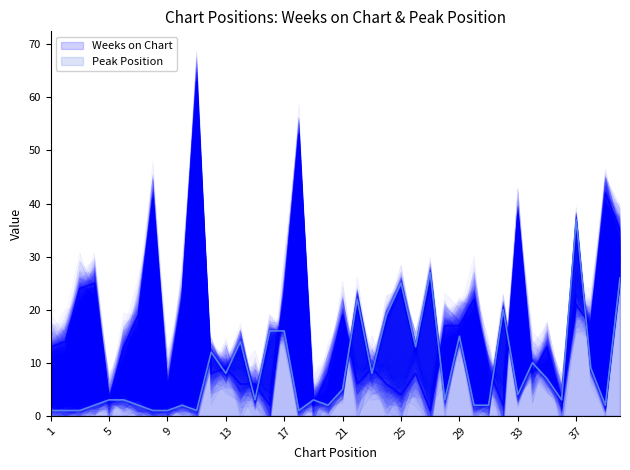

Does the chart have visible grid lines?

No